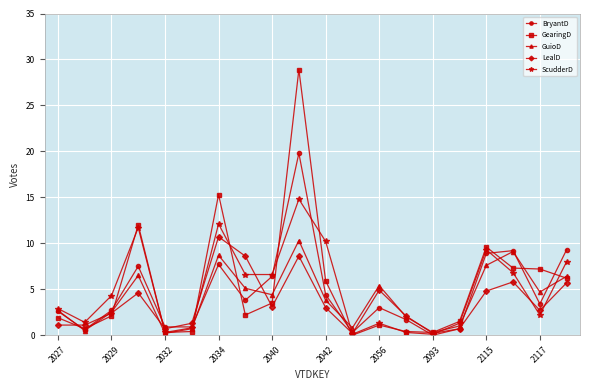

True or false: GearingD has more than 0 points higher than both neighbors.

True